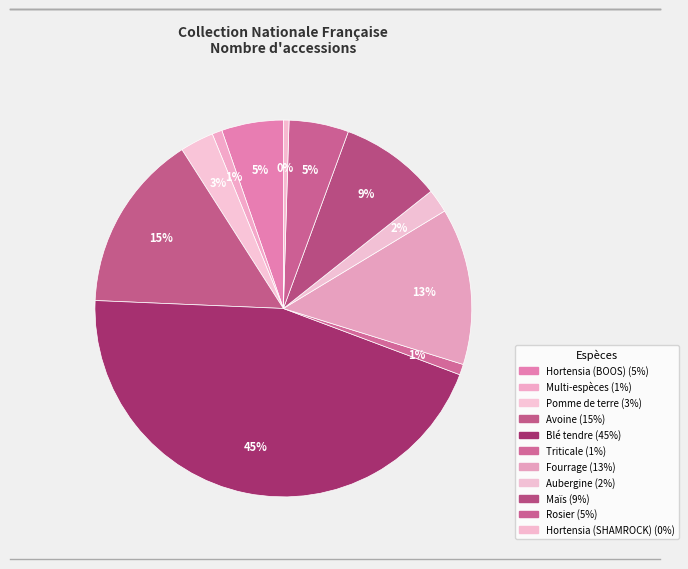

How many slices are in this pie chart?

11